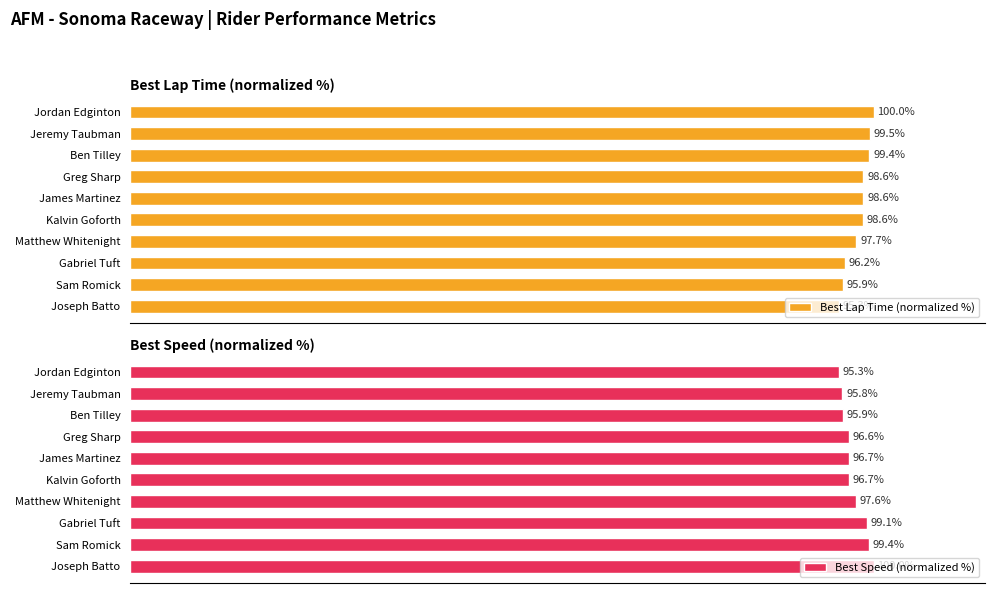

How many series are shown in this chart?

2